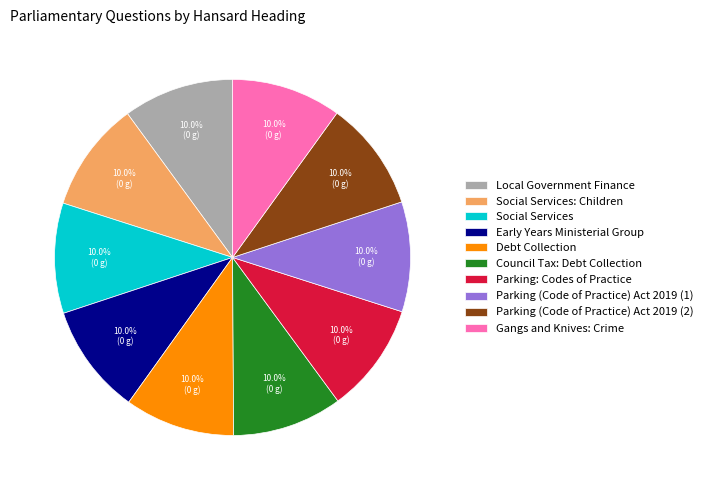

What percentage is the Debt Collection slice, to the nearest percent?

10%